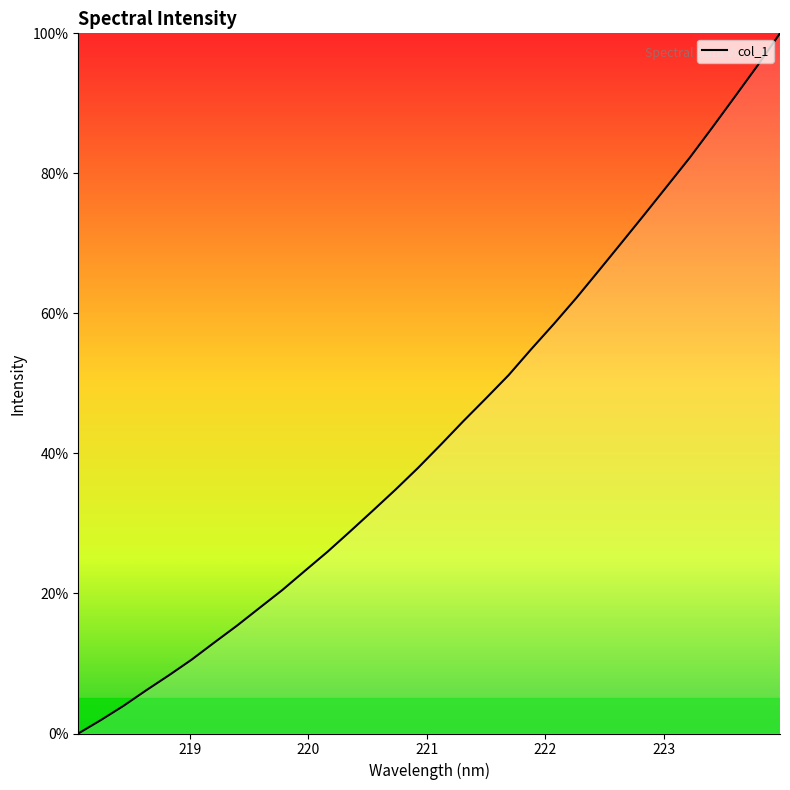

Does the chart display data point markers on the line(s)?

No